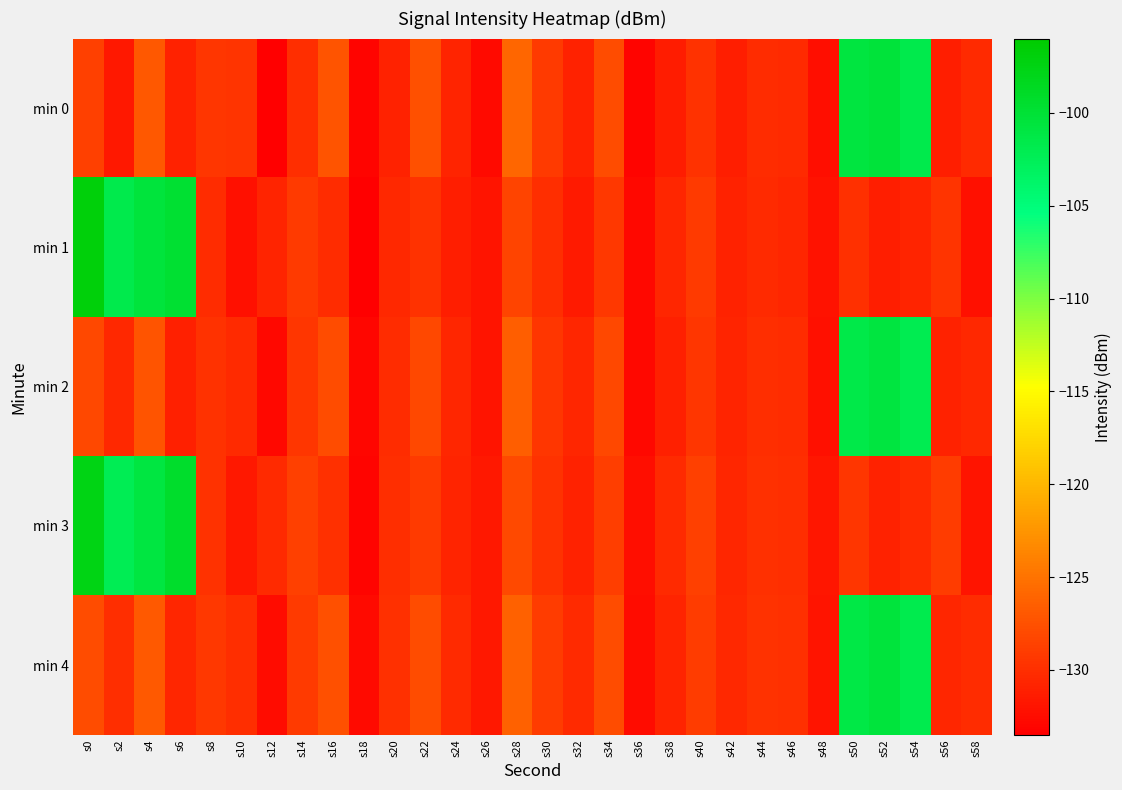

Reading left to right, what are all the values shown in this chart?

min 0: s0=-128.7	s2=-131.7	s4=-127.0	s6=-130.9	s8=-129.4	s10=-129.7	s12=-133.4	s14=-130.0	s16=-127.3	s18=-133.2	s20=-131.0	s22=-127.5	s24=-130.9	s26=-132.6	s28=-126.0	s30=-129.2	s32=-130.9	s34=-127.9	s36=-133.2	s38=-131.4	s40=-129.8	s42=-131.2	s44=-130.3	s46=-130.4	s48=-132.4	s50=-100.7	s52=-100.4	s54=-101.7	s56=-131.3	s58=-130.3
min 1: s0=-96.8	s2=-101.6	s4=-100.4	s6=-99.8	s8=-130.2	s10=-132.2	s12=-130.8	s14=-129.2	s16=-130.3	s18=-133.4	s20=-130.5	s22=-129.8	s24=-131.2	s26=-132.0	s28=-128.5	s30=-130.1	s32=-131.5	s34=-129.3	s36=-132.8	s38=-130.7	s40=-129.2	s42=-131.0	s44=-130.4	s46=-130.6	s48=-132.1	s50=-129.9	s52=-131.3	s54=-130.8	s56=-129.6	s58=-132.3
min 2: s0=-128.2	s2=-130.5	s4=-127.3	s6=-131.1	s8=-129.7	s10=-130.3	s12=-132.8	s14=-129.5	s16=-127.9	s18=-133.0	s20=-130.2	s22=-128.1	s24=-130.7	s26=-131.9	s28=-126.5	s30=-129.4	s32=-130.6	s34=-128.2	s36=-132.9	s38=-131.1	s40=-129.5	s42=-130.8	s44=-130.0	s46=-130.2	s48=-132.2	s50=-101.5	s52=-100.8	s54=-102.1	s56=-131.0	s58=-130.5
min 3: s0=-97.5	s2=-102.2	s4=-100.9	s6=-99.3	s8=-129.8	s10=-131.7	s12=-130.3	s14=-128.7	s16=-129.9	s18=-133.1	s20=-130.0	s22=-129.2	s24=-130.8	s26=-131.6	s28=-128.0	s30=-129.7	s32=-131.0	s34=-128.9	s36=-132.4	s38=-130.3	s40=-128.8	s42=-130.6	s44=-129.9	s46=-130.1	s48=-131.8	s50=-129.5	s52=-130.9	s54=-130.4	s56=-129.1	s58=-131.9
min 4: s0=-127.8	s2=-130.1	s4=-126.9	s6=-130.7	s8=-129.3	s10=-130.0	s12=-132.5	s14=-129.2	s16=-127.6	s18=-132.7	s20=-129.9	s22=-127.8	s24=-130.4	s26=-131.6	s28=-126.2	s30=-129.1	s32=-130.3	s34=-127.9	s36=-132.6	s38=-130.8	s40=-129.1	s42=-130.5	s44=-129.7	s46=-129.9	s48=-131.9	s50=-101.2	s52=-100.5	s54=-101.8	s56=-130.7	s58=-130.2